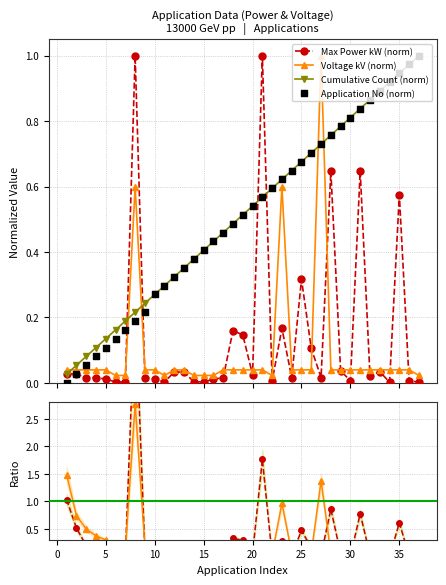

Is the value of Cumulative Count (norm) at 22 greater than the value of Max Power kW (norm) at 14?

Yes